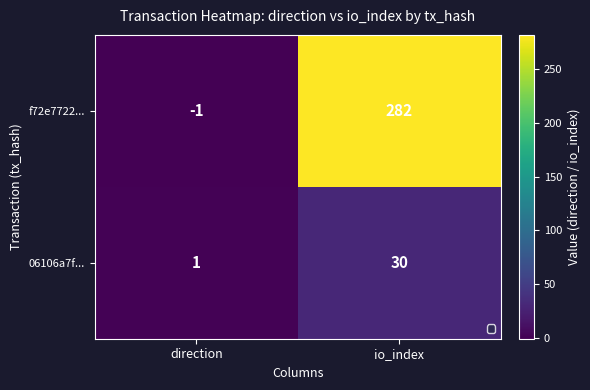

What is the difference between the 06106a7f... values at io_index and direction?

29